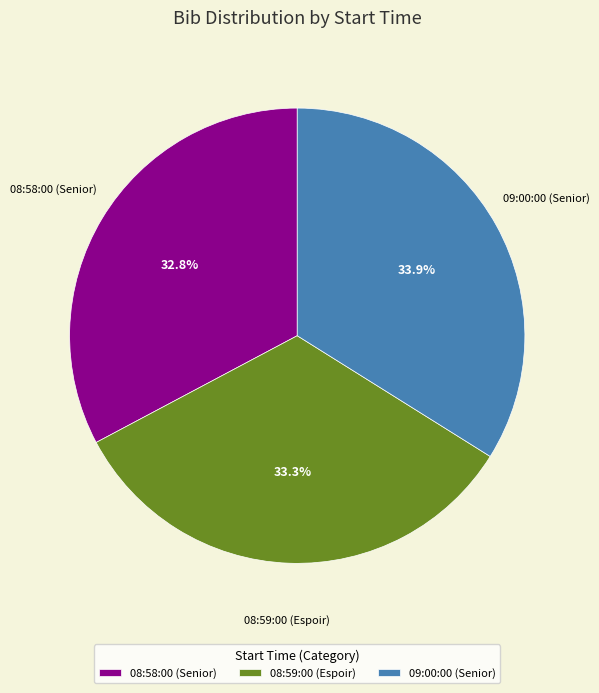

How many slices are in this pie chart?

3